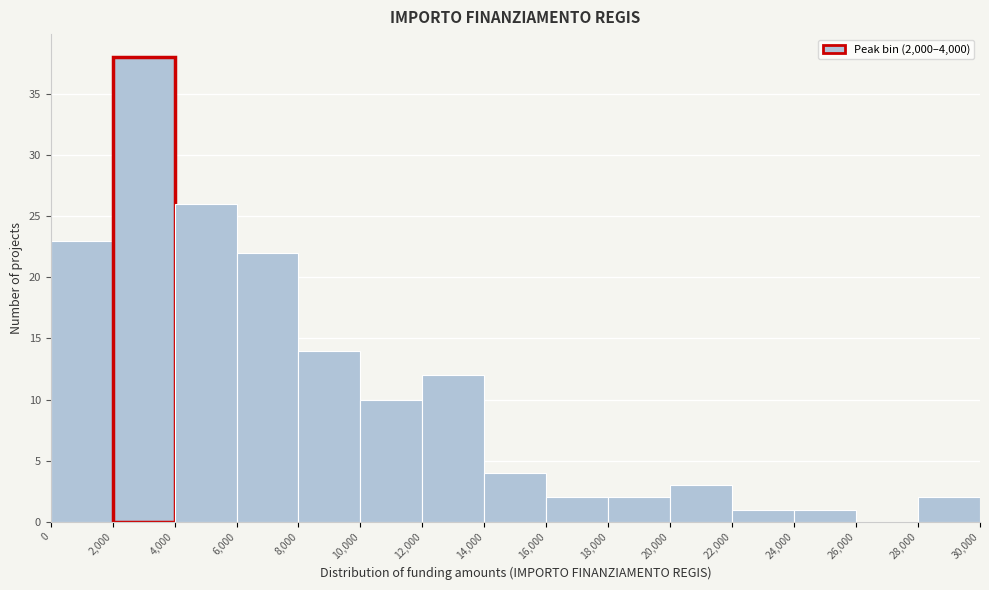

Which range on the x-axis has the tallest bar?

2,000 to 4,000